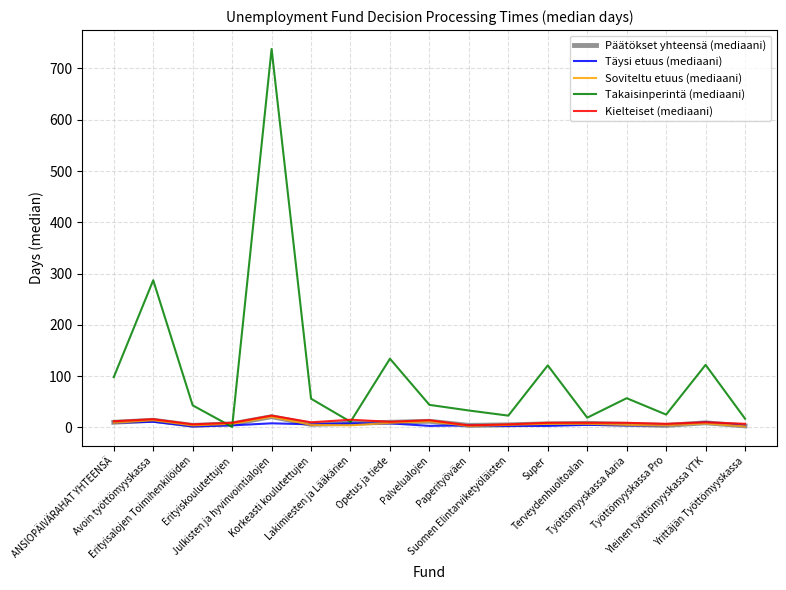

Which series has the largest total across all categories?

Takaisinperintä (mediaani)